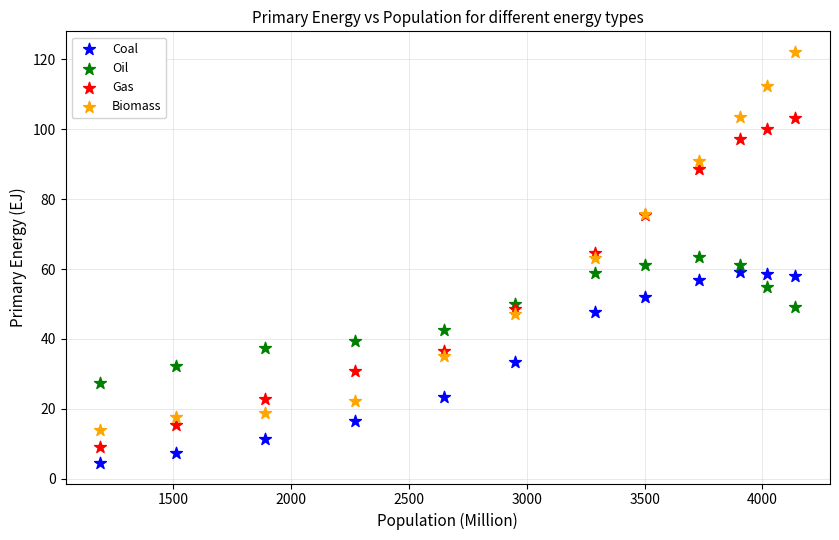

Which series has the widest spread of Y values?

Biomass